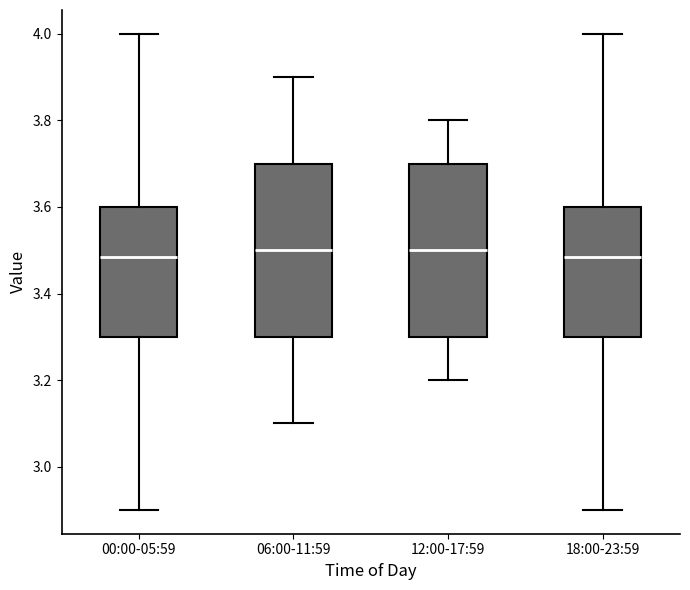

Reading left to right, transcribe this box plot: for each box, give where its median line is, the range the box spans, and where its two whiskers end, as read against the y-axis. The values are not printed on the chart, so give them approximately, as read against the axis.

00:00-05:59: median 3.48, box 3.30 to 3.60, whiskers 2.90 to 4.00
06:00-11:59: median 3.50, box 3.30 to 3.70, whiskers 3.10 to 3.90
12:00-17:59: median 3.50, box 3.30 to 3.70, whiskers 3.20 to 3.80
18:00-23:59: median 3.48, box 3.30 to 3.60, whiskers 2.90 to 4.00